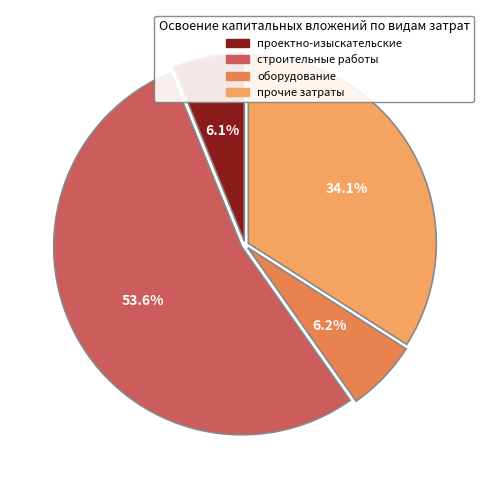

What is the majority slice?

строительные работы